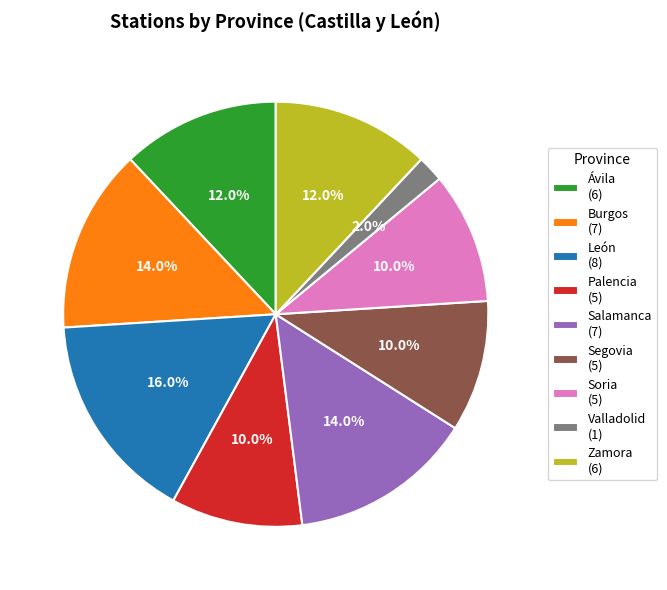

To the nearest percent, what is the average slice percentage?

11%